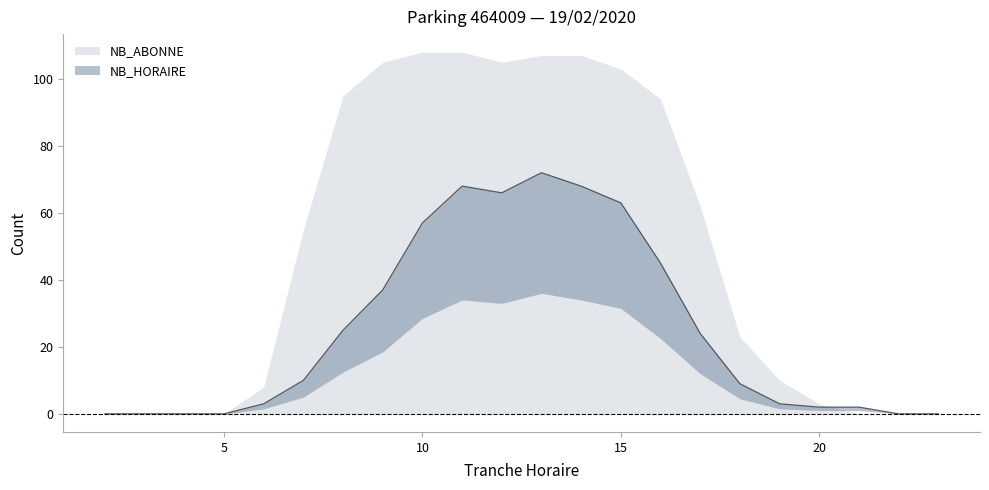

What is the sum of the values at 19 and 13?

75